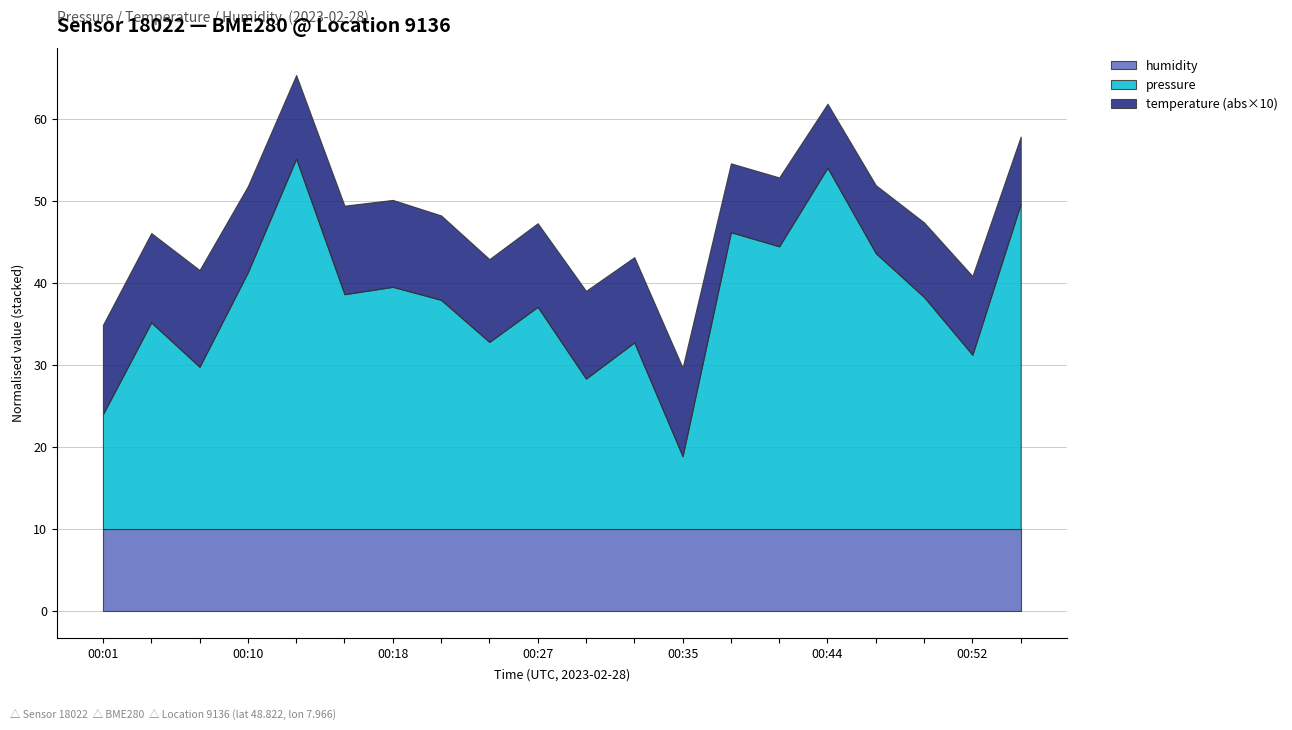

True or false: humidity and pressure intersect in this chart.

False